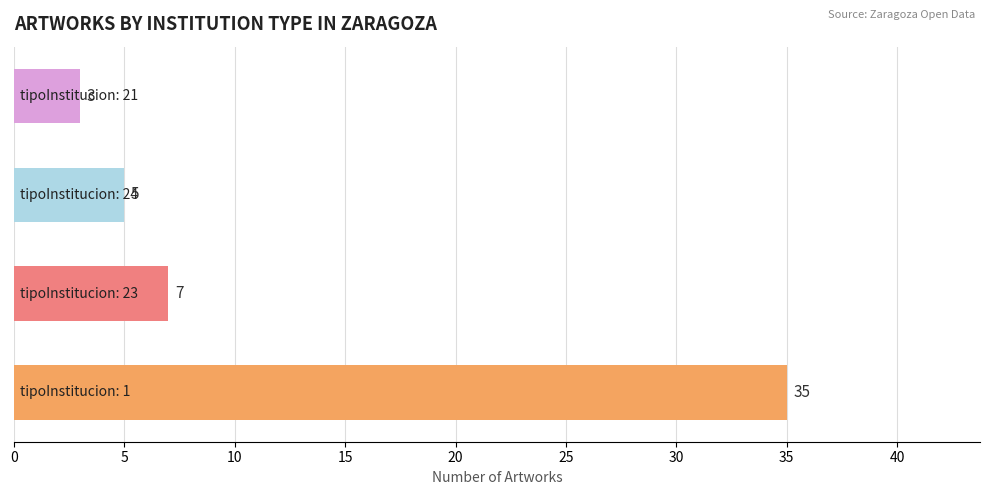

What is the difference between the second highest and minimum values?

4